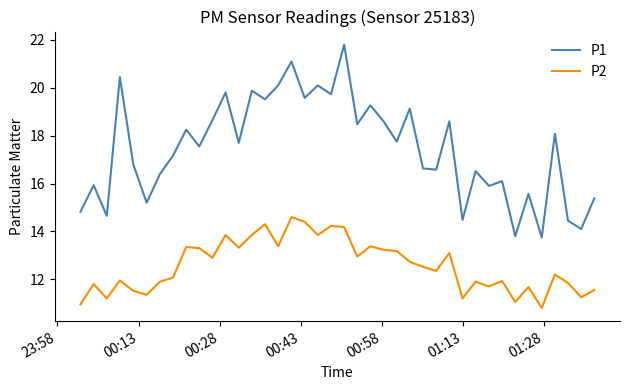

True or false: P1 and P2 intersect in this chart.

False